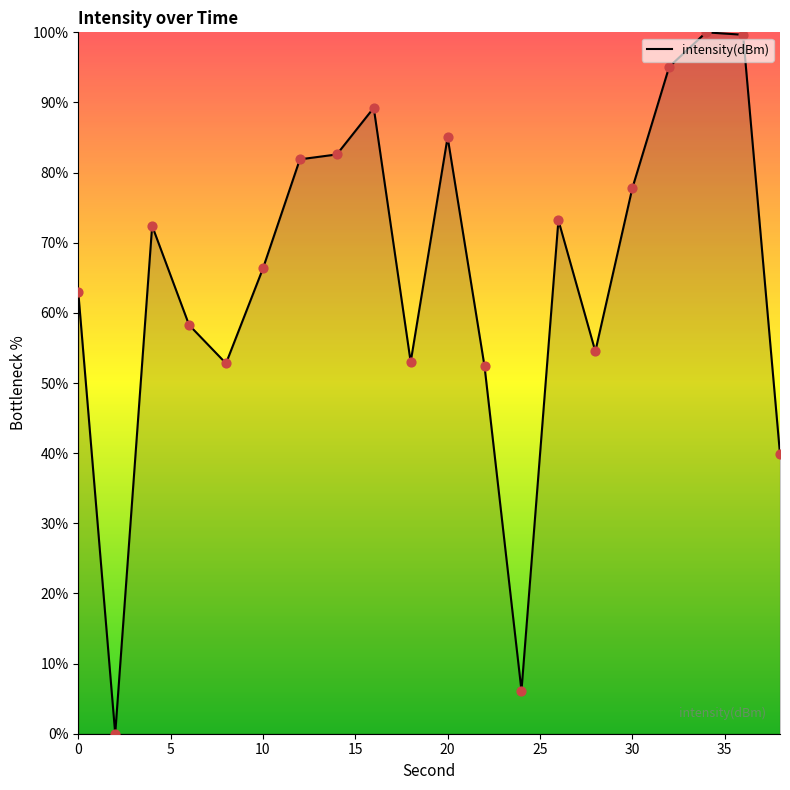

What is the difference between the maximum and minimum values?

100.0